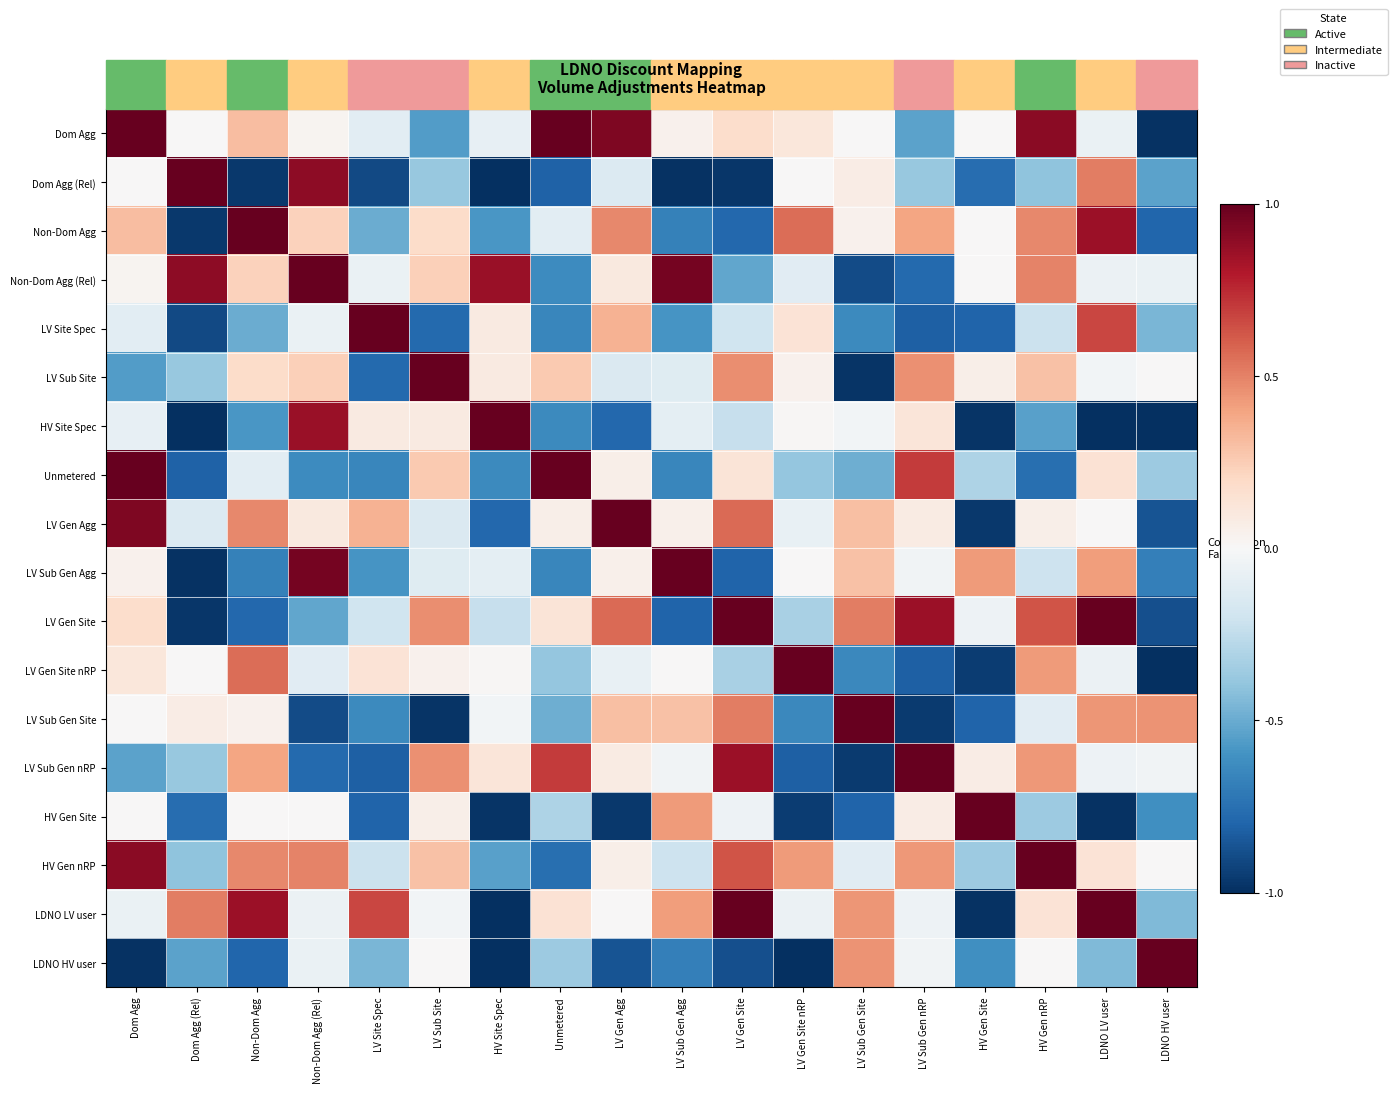

At how many categories does at least one series exceed 0?

18